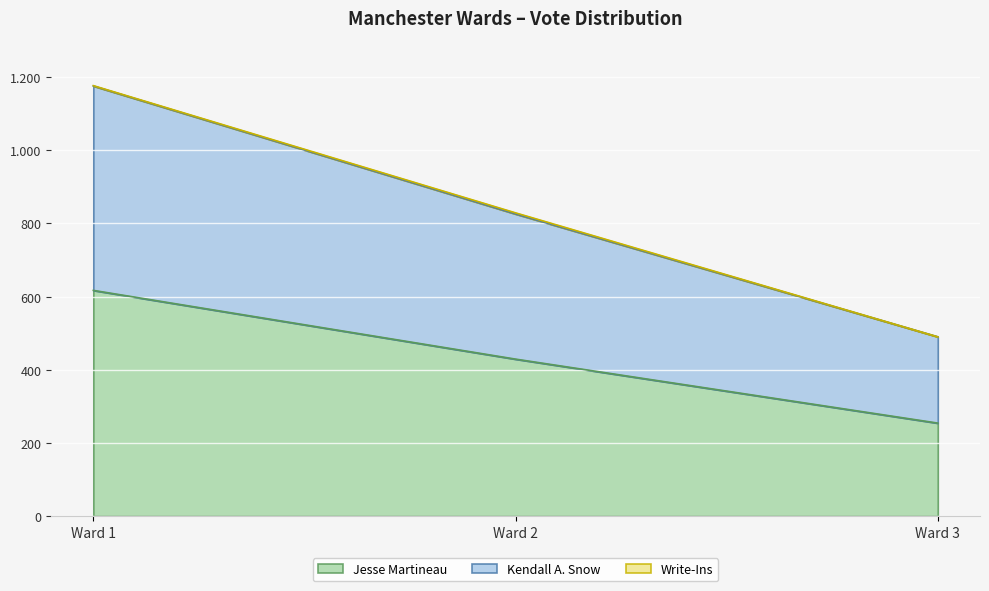

Rank the categories by Kendall A. Snow value from highest to lowest.

Ward 1, Ward 2, Ward 3